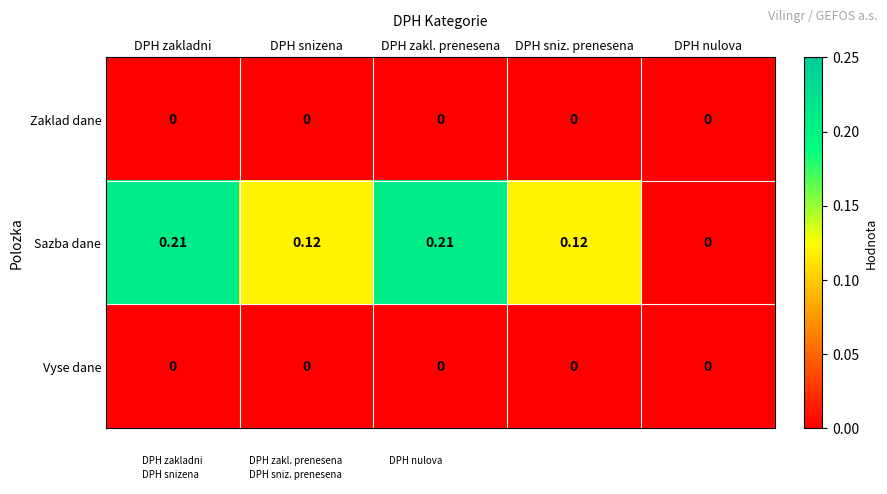

Which series has the widest spread of values?

Sazba dane